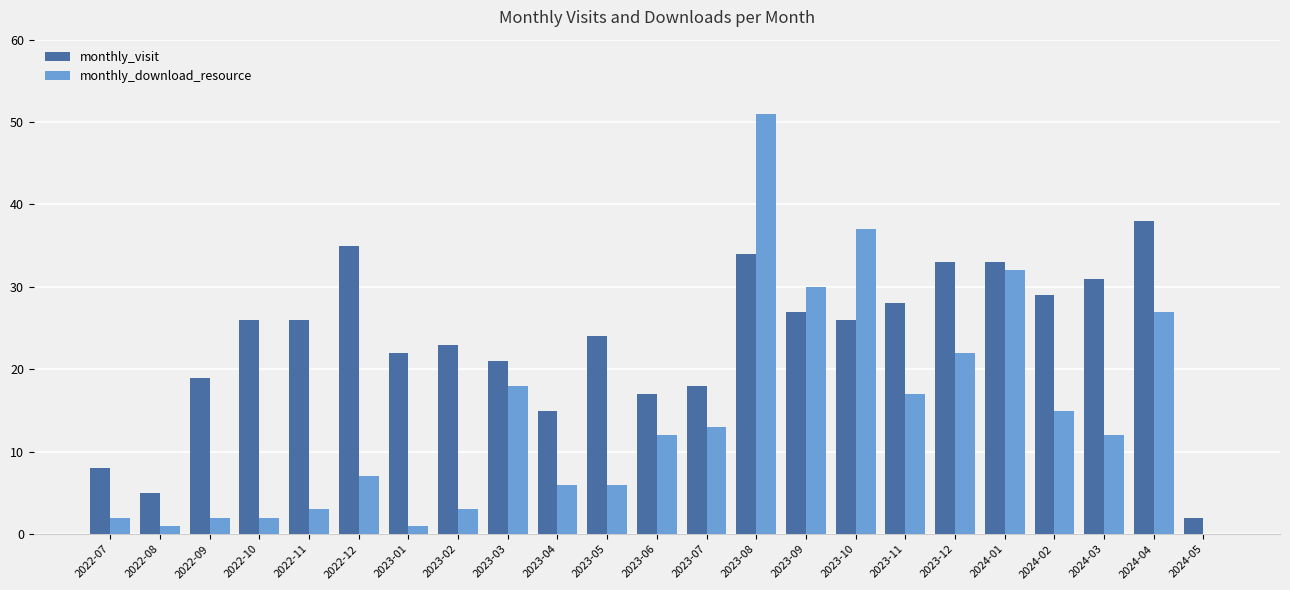

What is the sum of the monthly_visit values at 2024-05 and 2022-10?

28